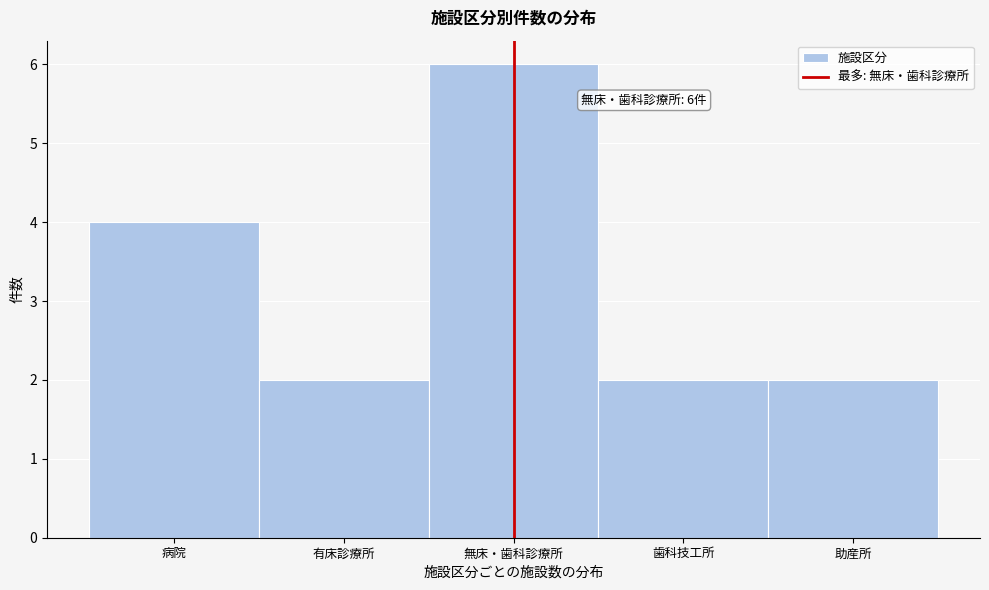

Reading left to right, transcribe all the data shown in this chart.

病院=4	有床診療所=2	無床・歯科診療所=6	歯科技工所=2	助産所=2